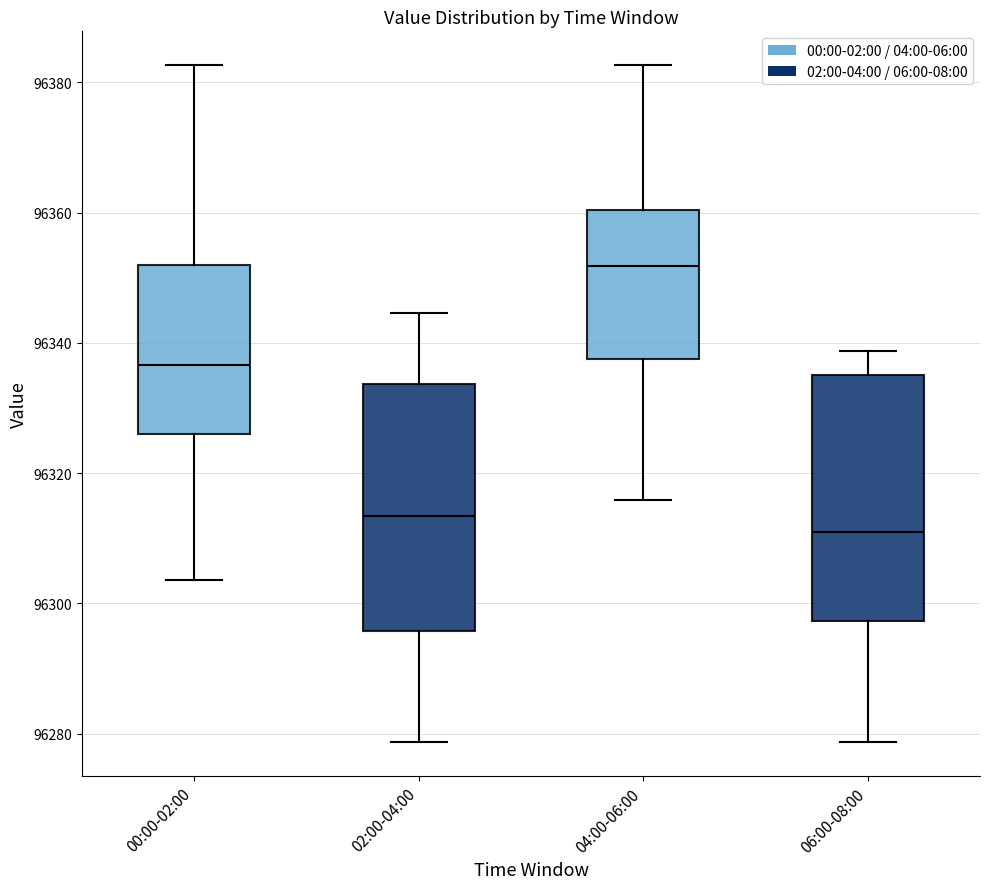

Where does the lower whisker of the box for 04:00-06:00 end on the y-axis? The values are not printed on the chart, so give them approximately, as read against the axis.

96316